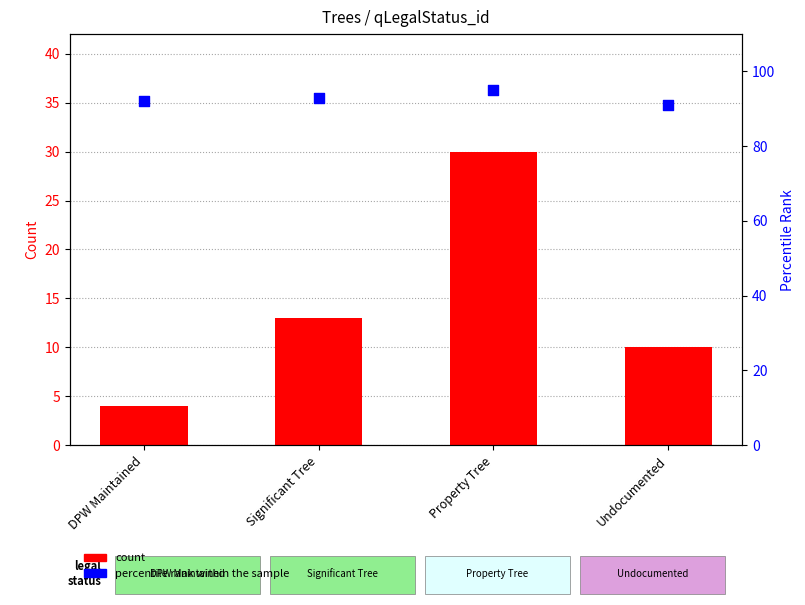

Which series contains the highest Y value?

percentile rank within the sample